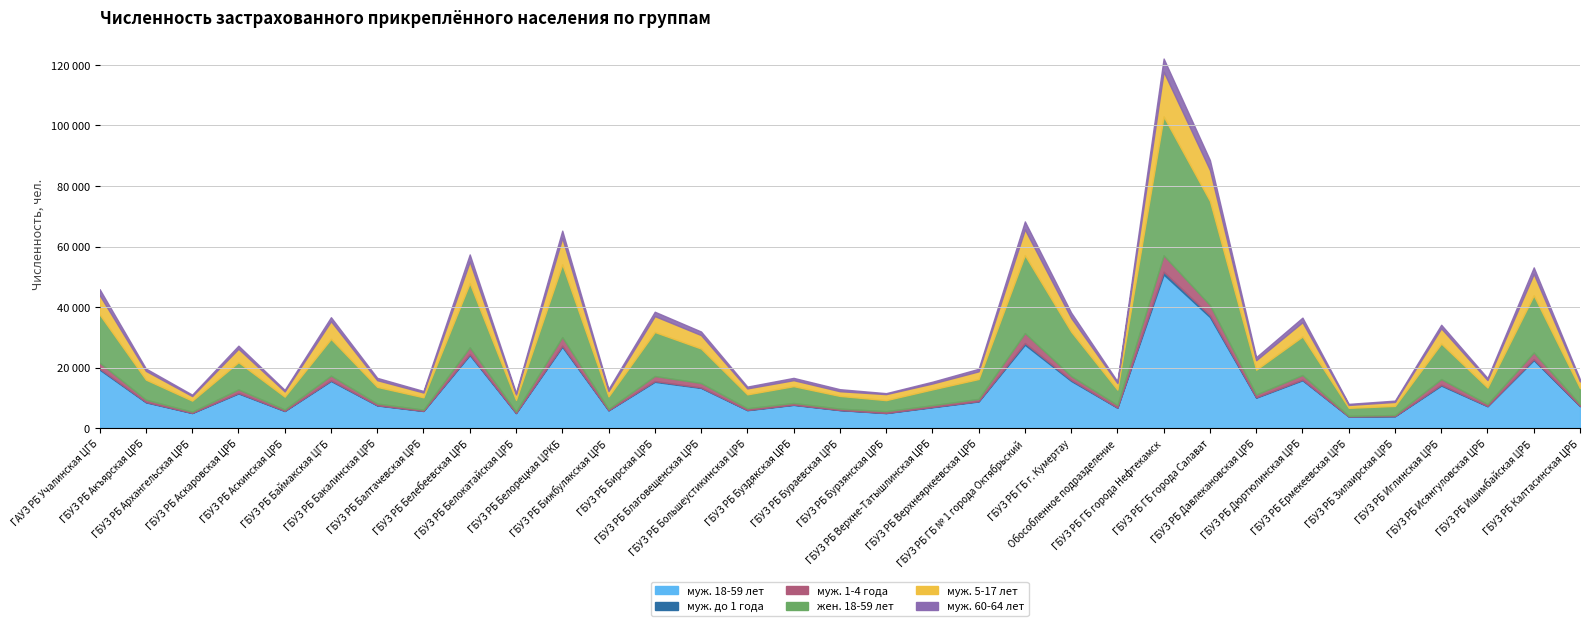

The value of муж. 5-17 лет at ГБУЗ РБ ГБ № 1 города Октябрьский is 8507. True or false?

True